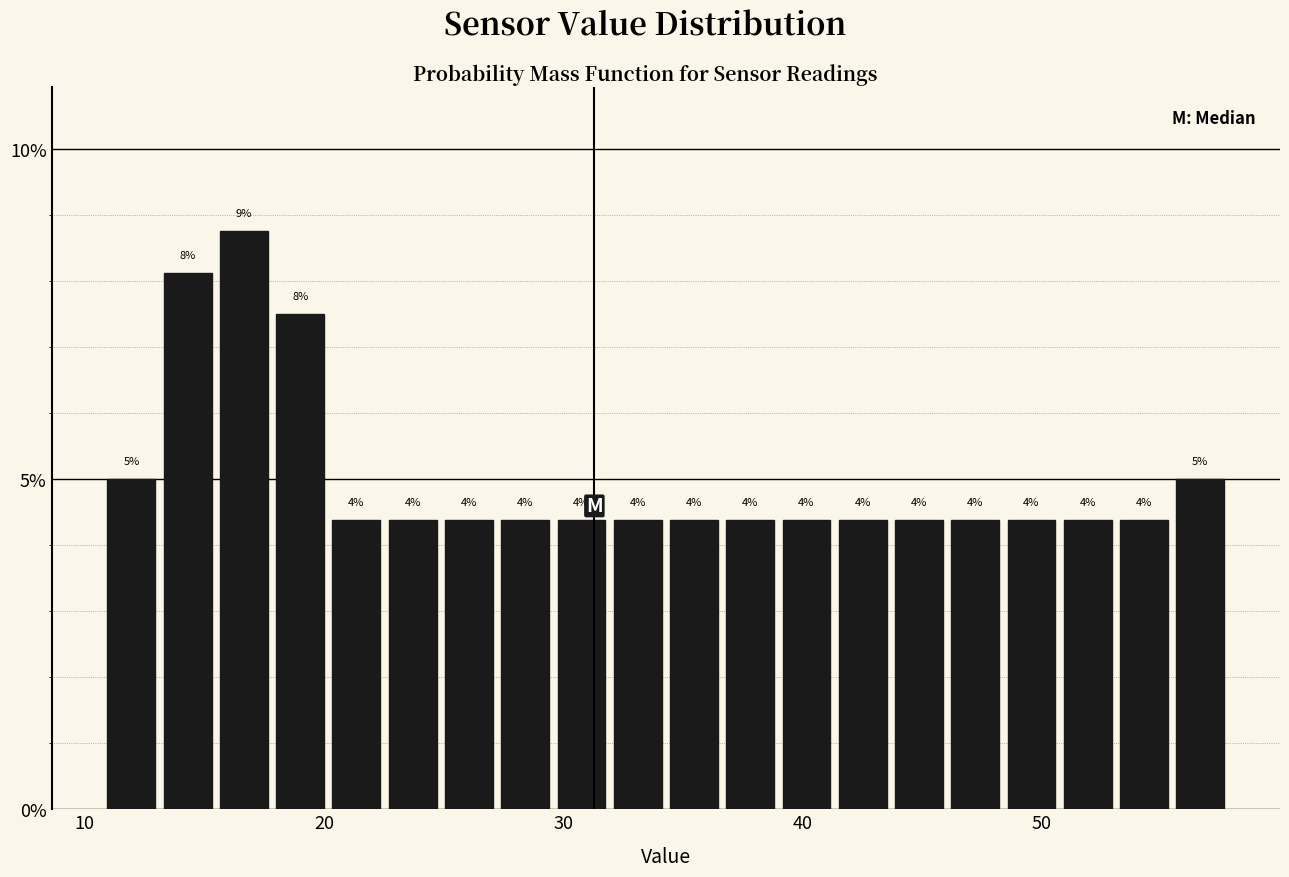

Read against the x-axis, roughly where is the centre of the tallest bar?

17